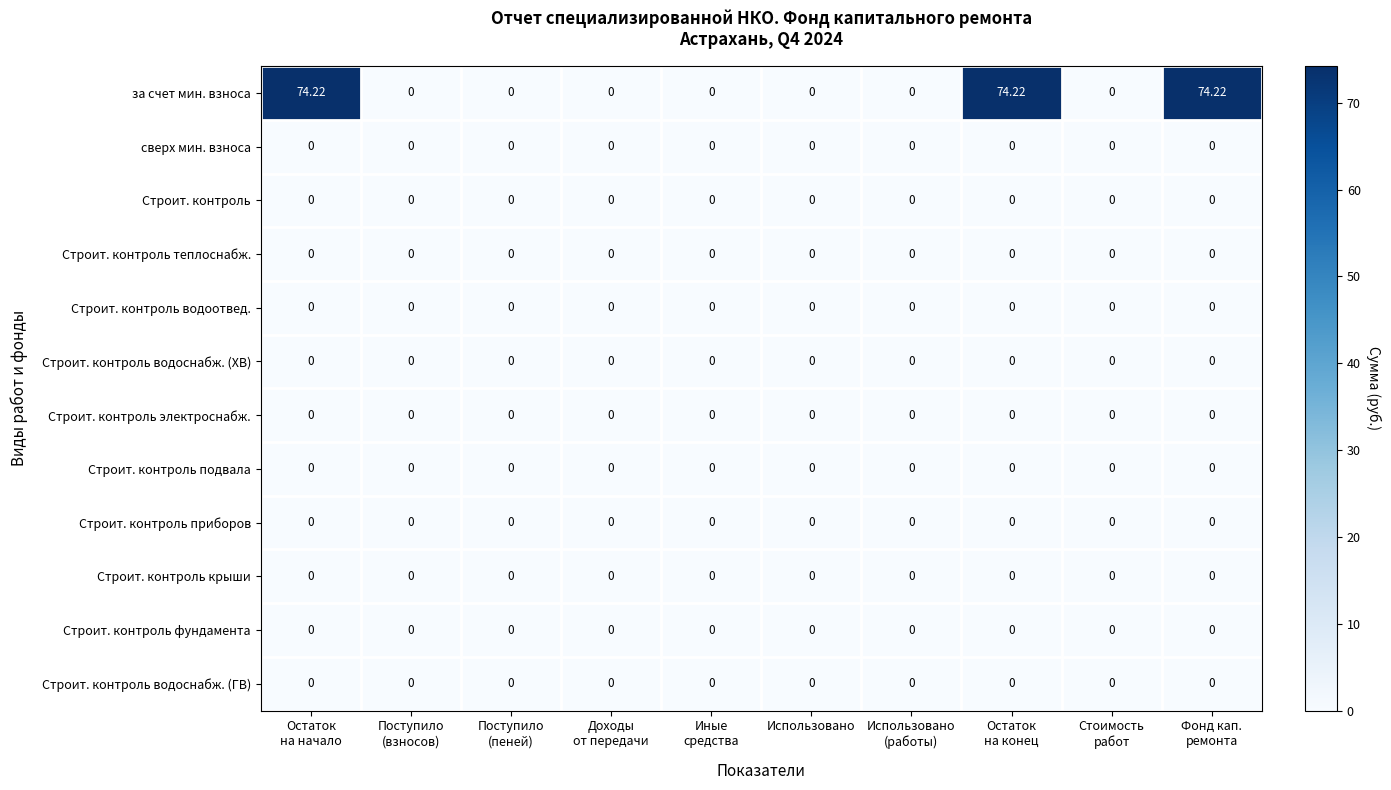

Which series has the largest total across all categories?

за счет мин. взноса